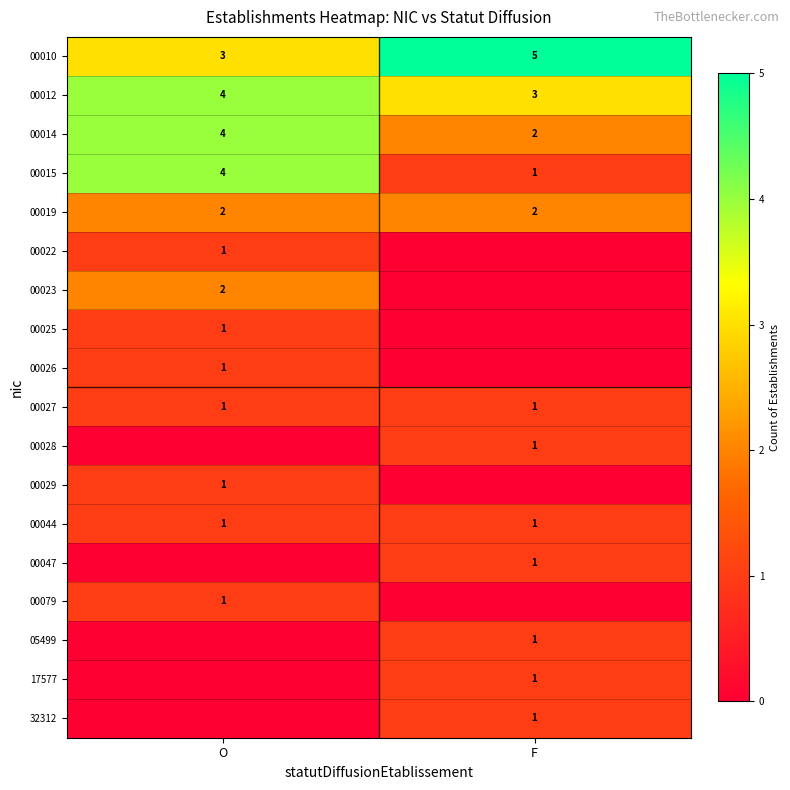

What is the difference between the highest and lowest values at F?

5